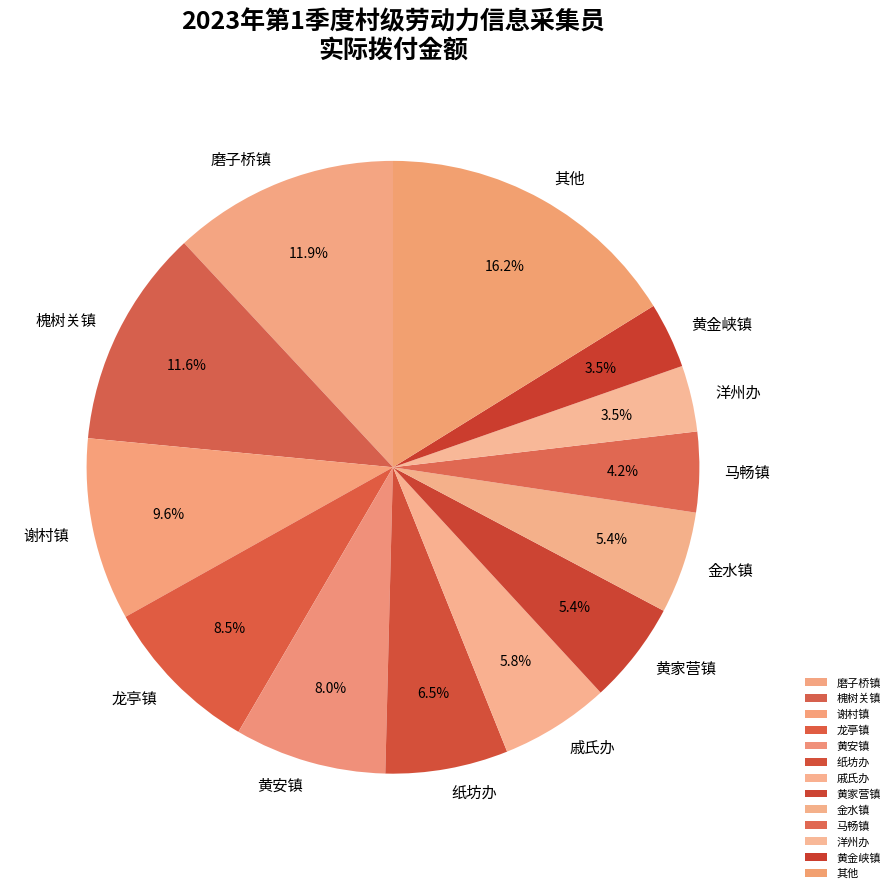

How many slices are in this pie chart?

13